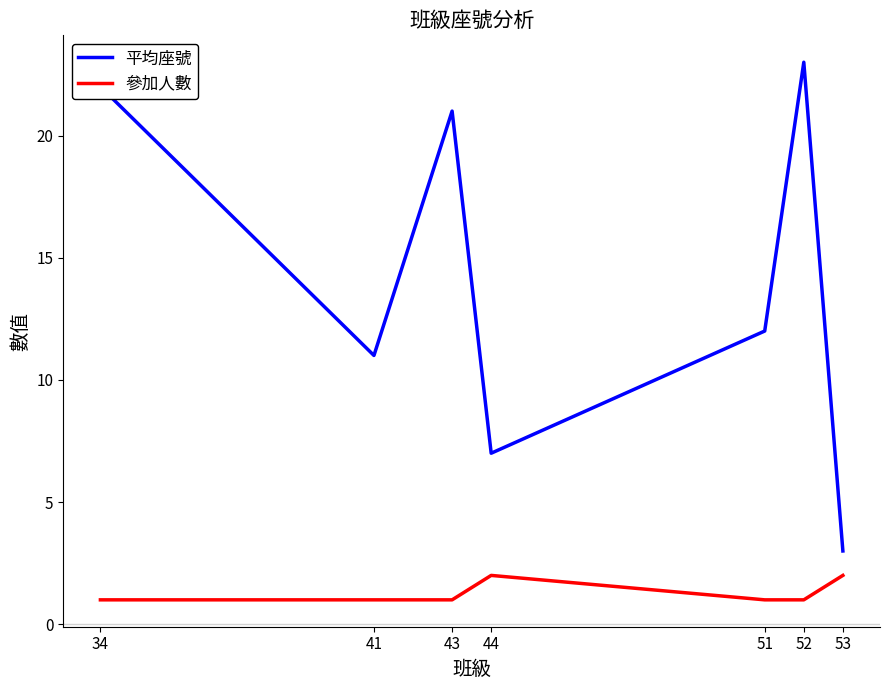

The 平均座號 series shows 11 at 41. True or false?

True